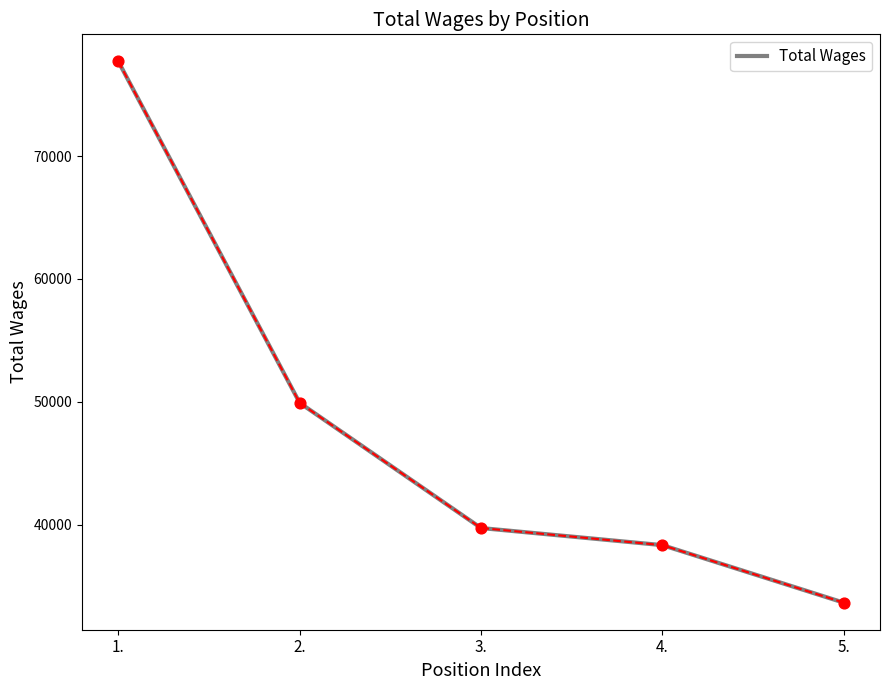

Which has a higher value, 4. or 5.?

4.